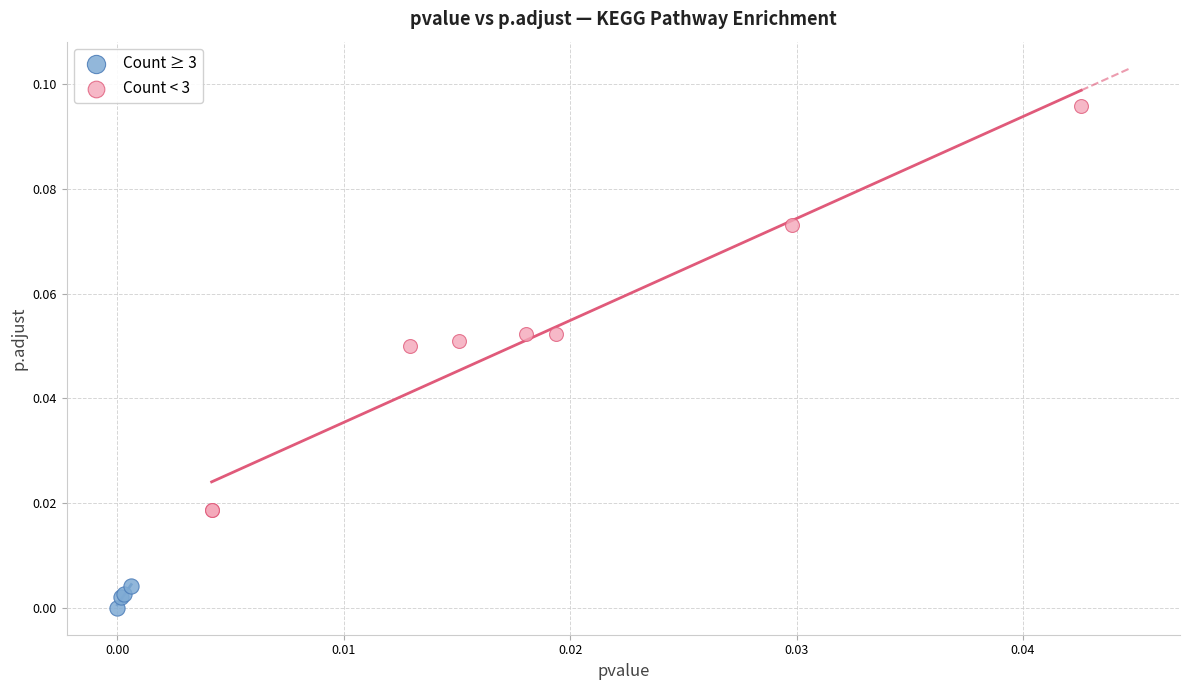

Which series has the widest spread of Y values?

Count < 3